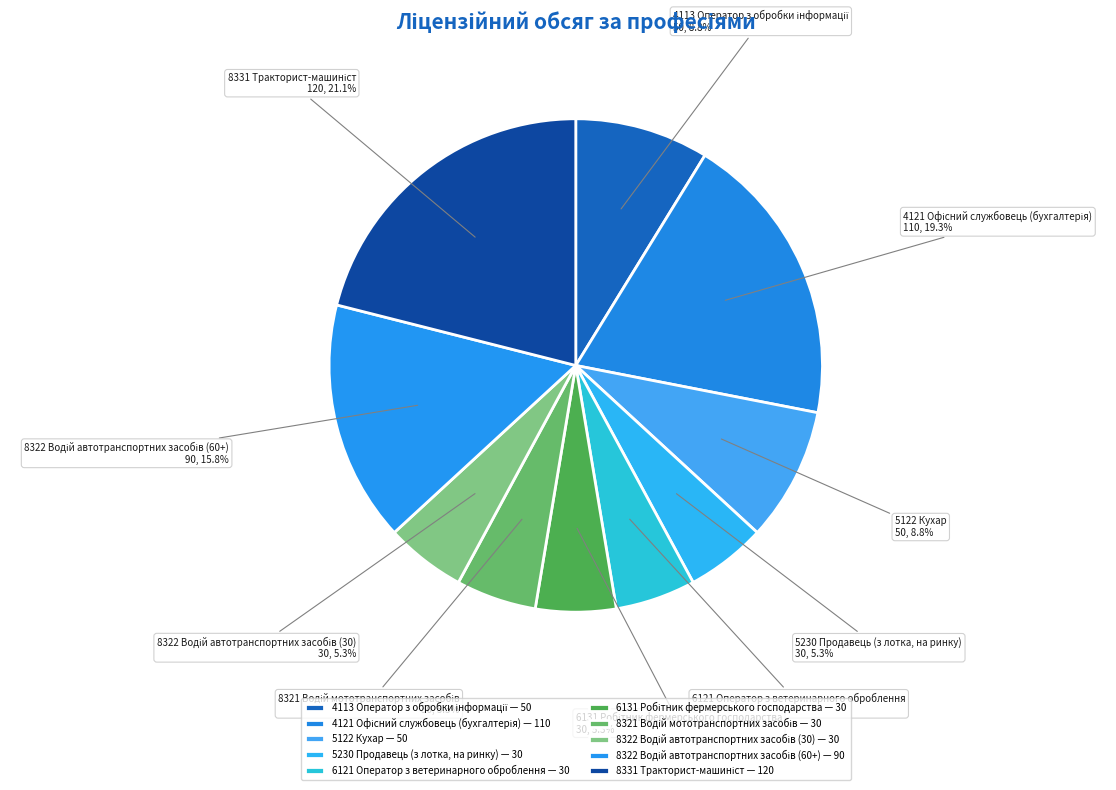

Count the number of slices in the pie.

10